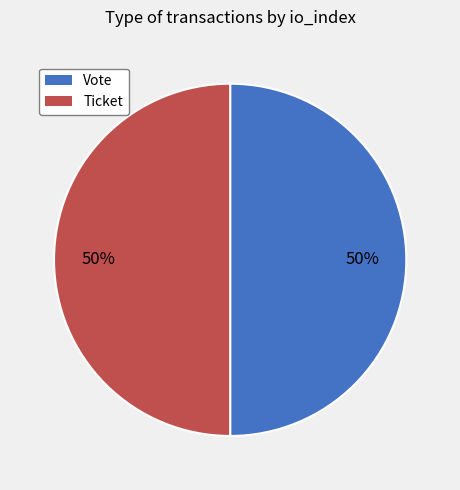

Count the number of slices in the pie.

2